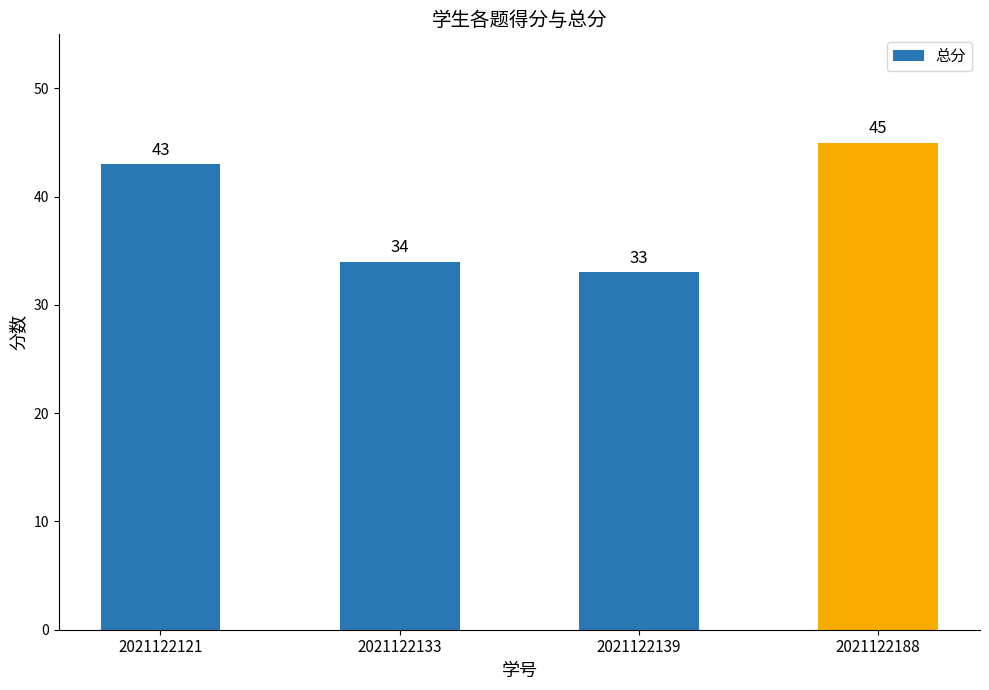

What is the difference between the second highest and second lowest values?

9